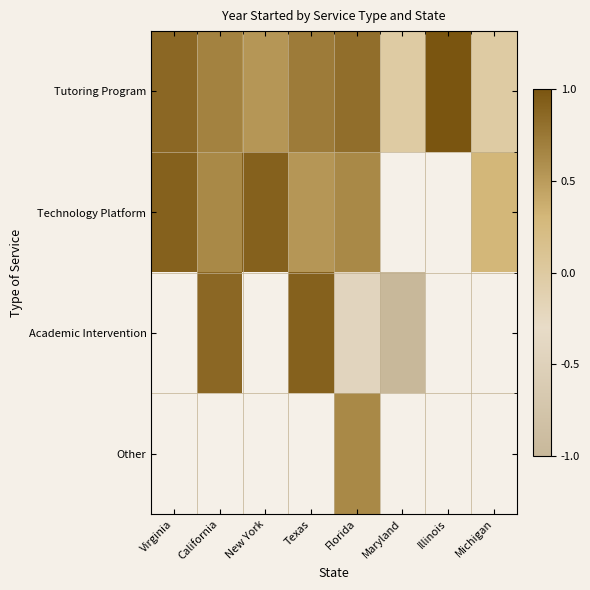

Is it true that Tutoring Program equals -0.0 at Maryland?

False